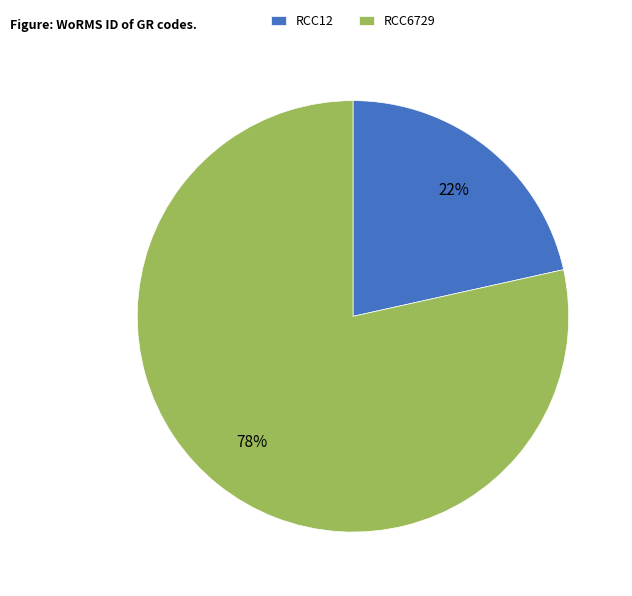

Between RCC12 and RCC6729, which is larger?

RCC6729